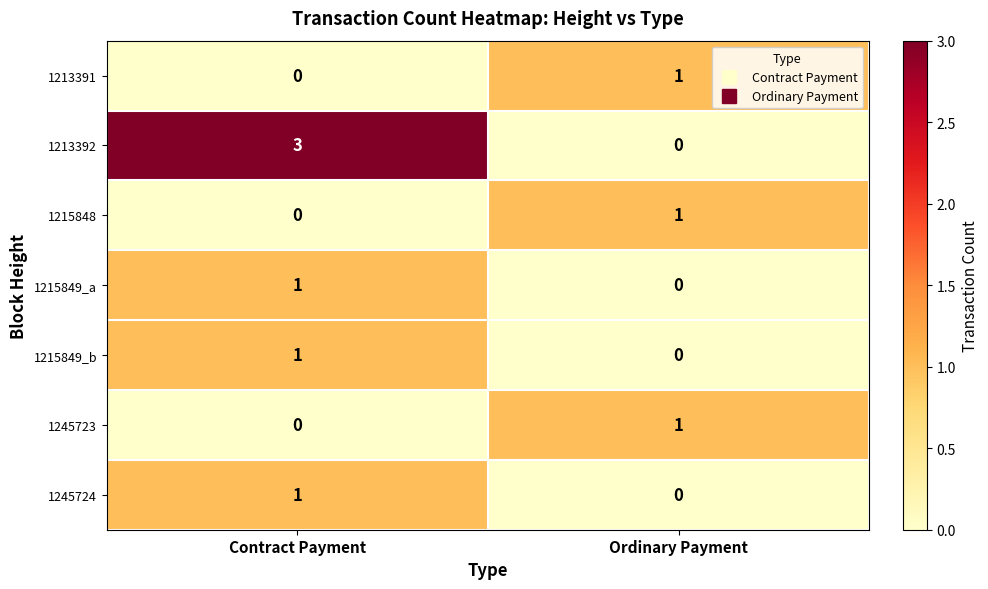

The 1245723 series shows 1 at Ordinary Payment. True or false?

True